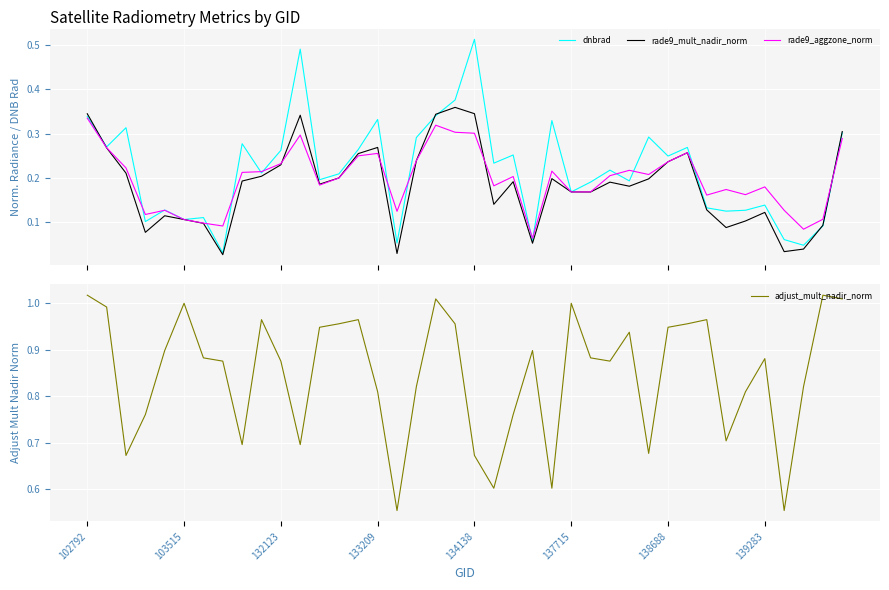

True or false: dnbrad has a value of 0.4 at 22.

False